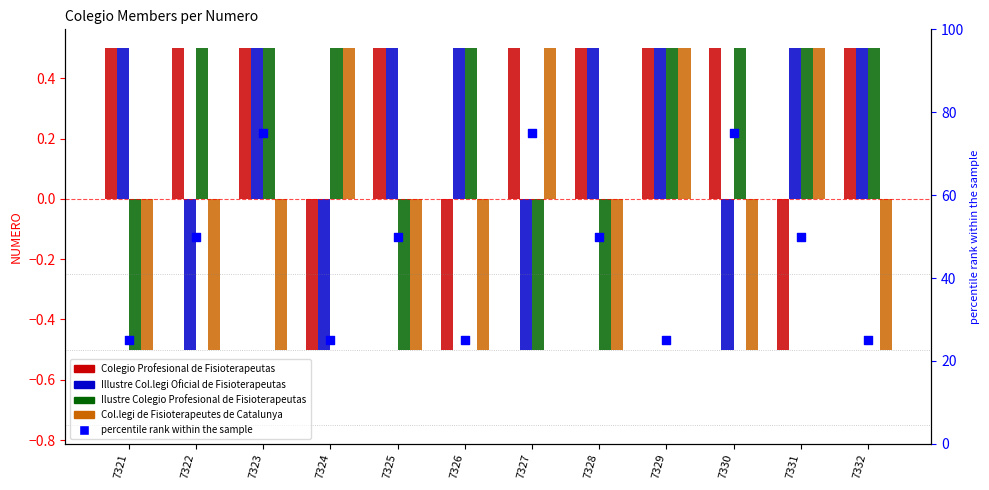

What is the total value across all series at 7322?

50.0